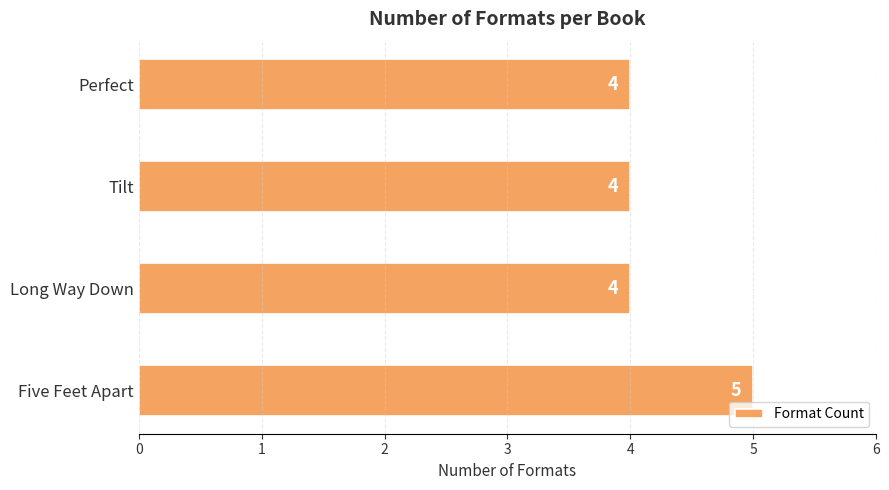

What is the average value?

4